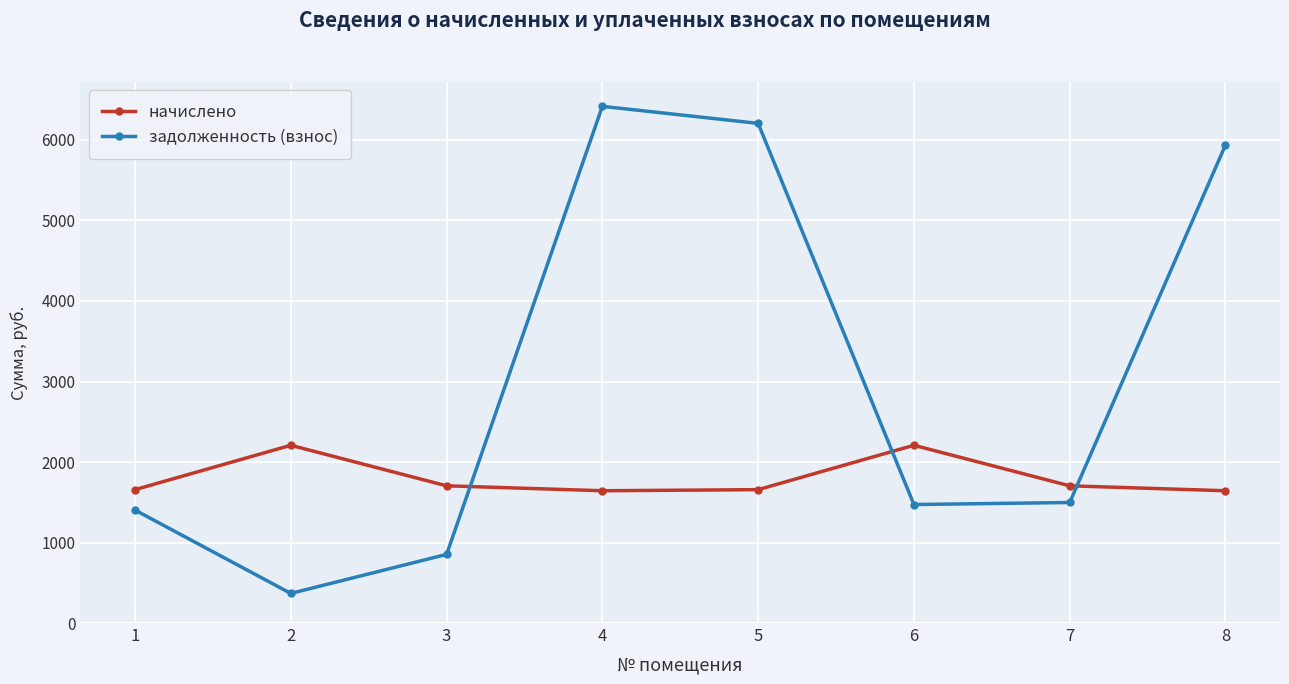

True or false: задолженность (взнос) has a value of 368.0 at 2.

True